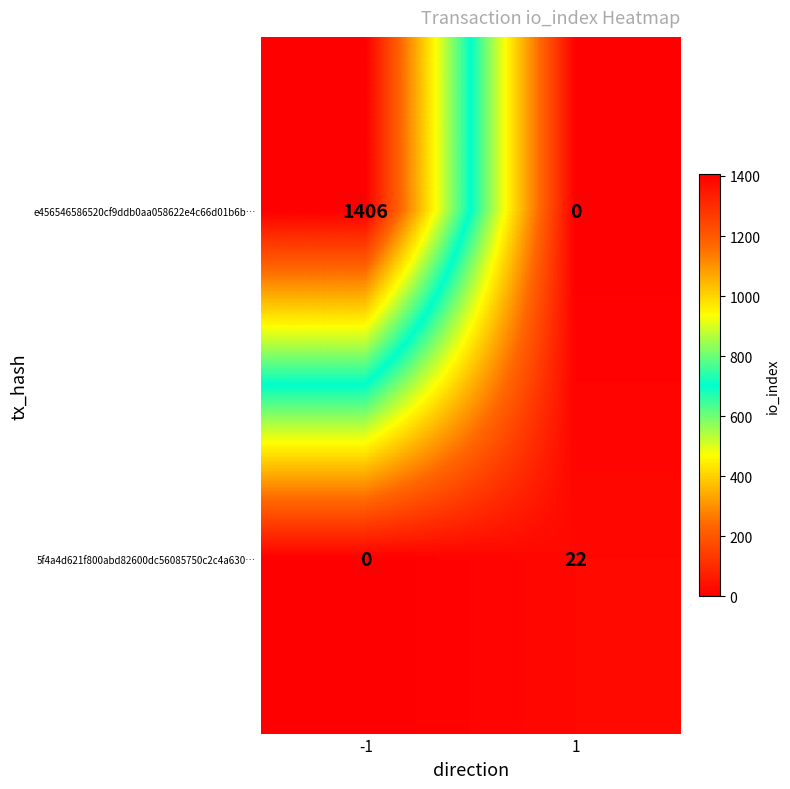

What is the highest value of the e456546586520cf9ddb0aa058622e4c66d01b6b… series?

1406